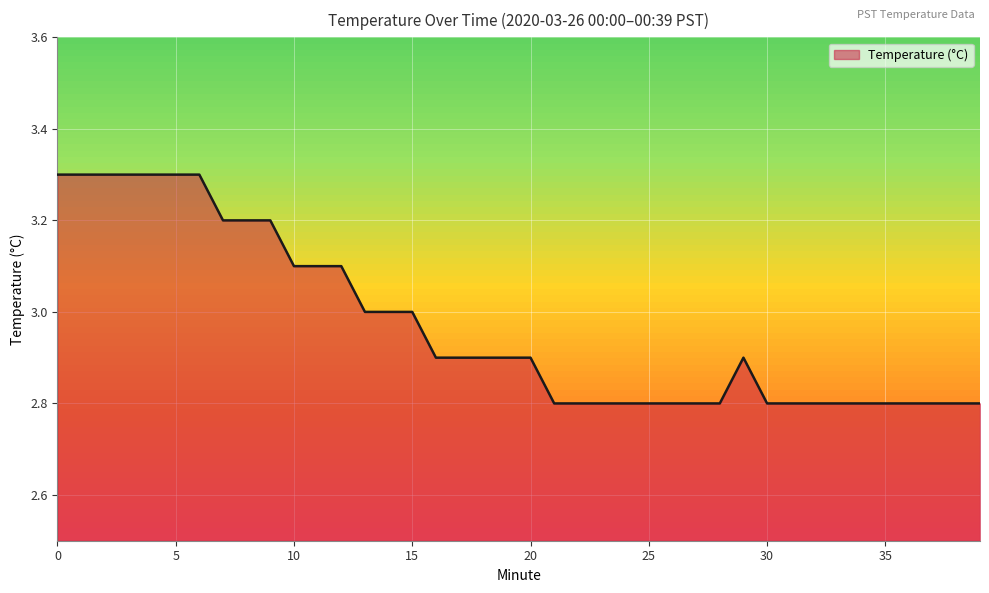

What is the sum of all values?

118.8